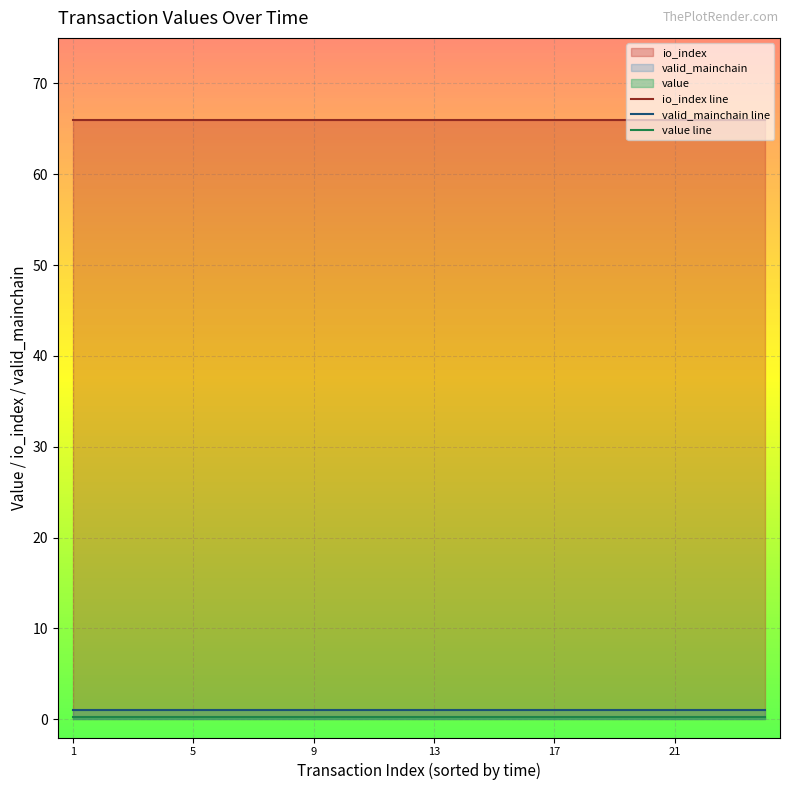

True or false: value line and valid_mainchain line intersect in this chart.

False